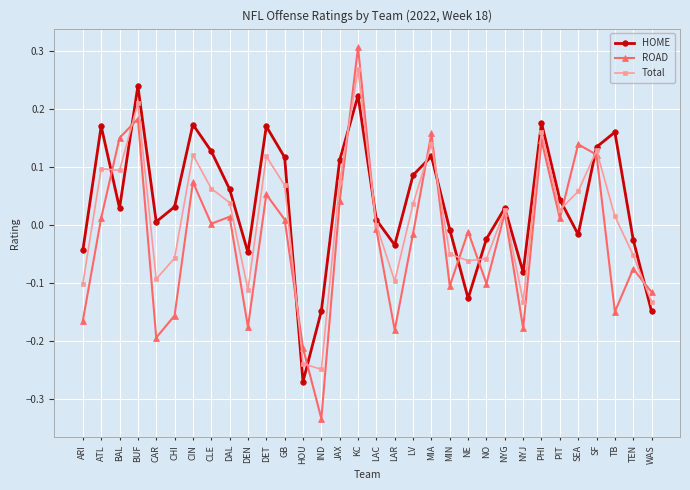

Which series ends up on top after the final intersection of Total and ROAD?

ROAD